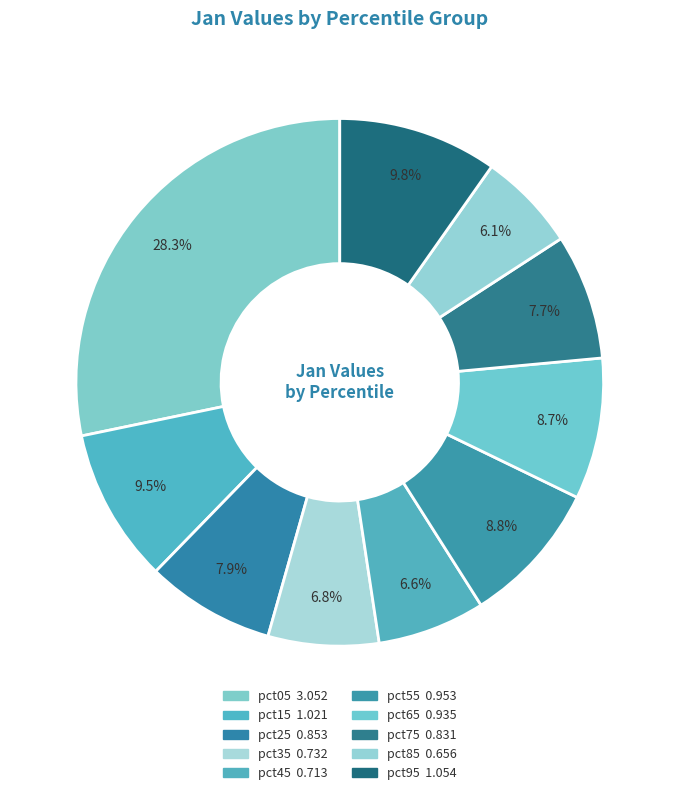

True or false: pct65 accounts for 2% of the total.

False